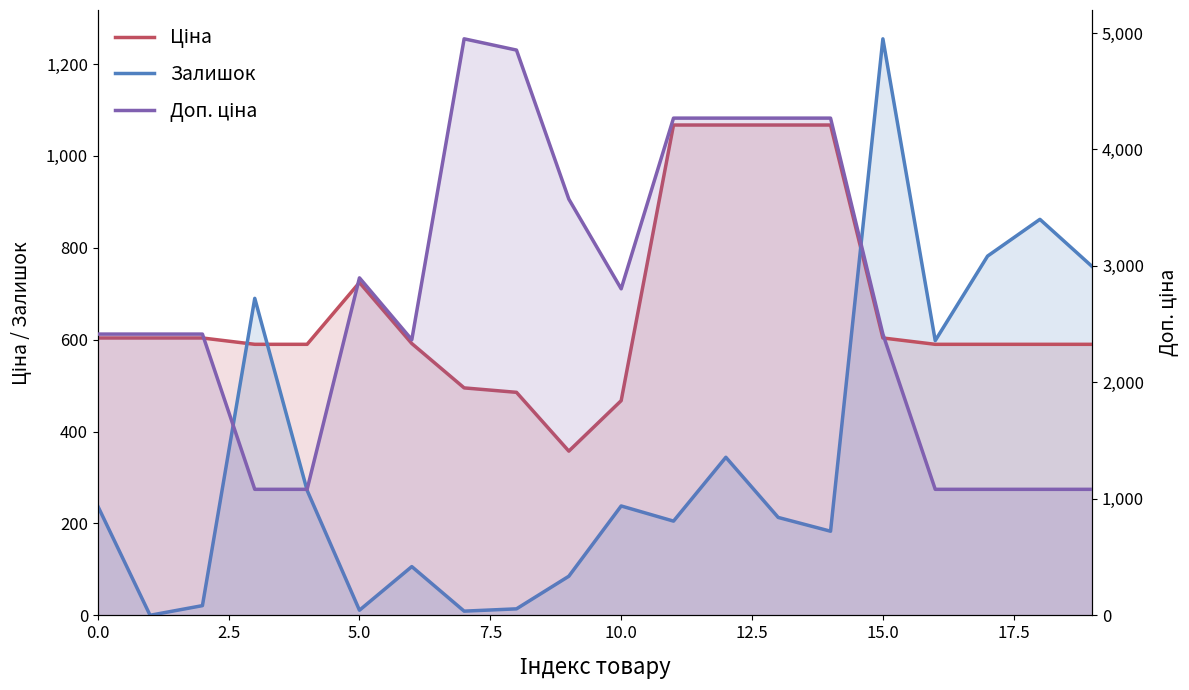

Is it true that Залишок equals 488.8 at 10.0?

False